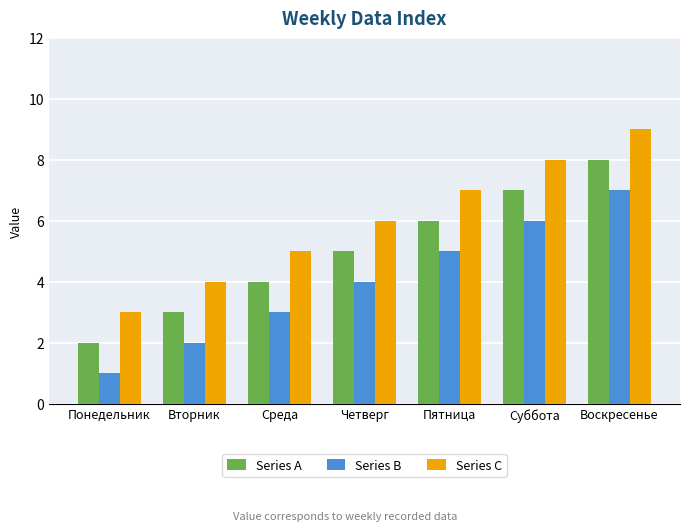

How many bars are there in each group?

3